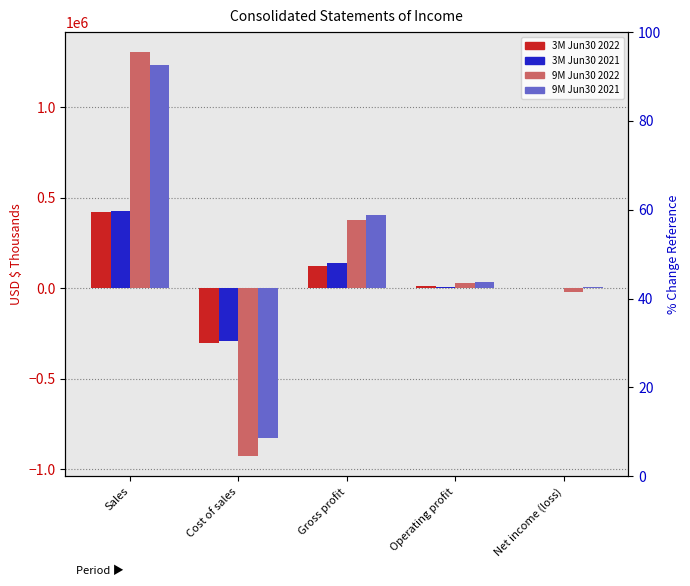

How many groups of bars are there?

5